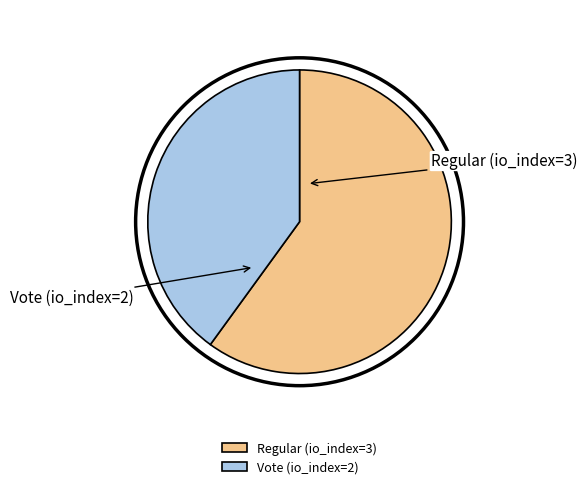

Rank the categories by value from lowest to highest.

Vote (io_index=2), Regular (io_index=3)